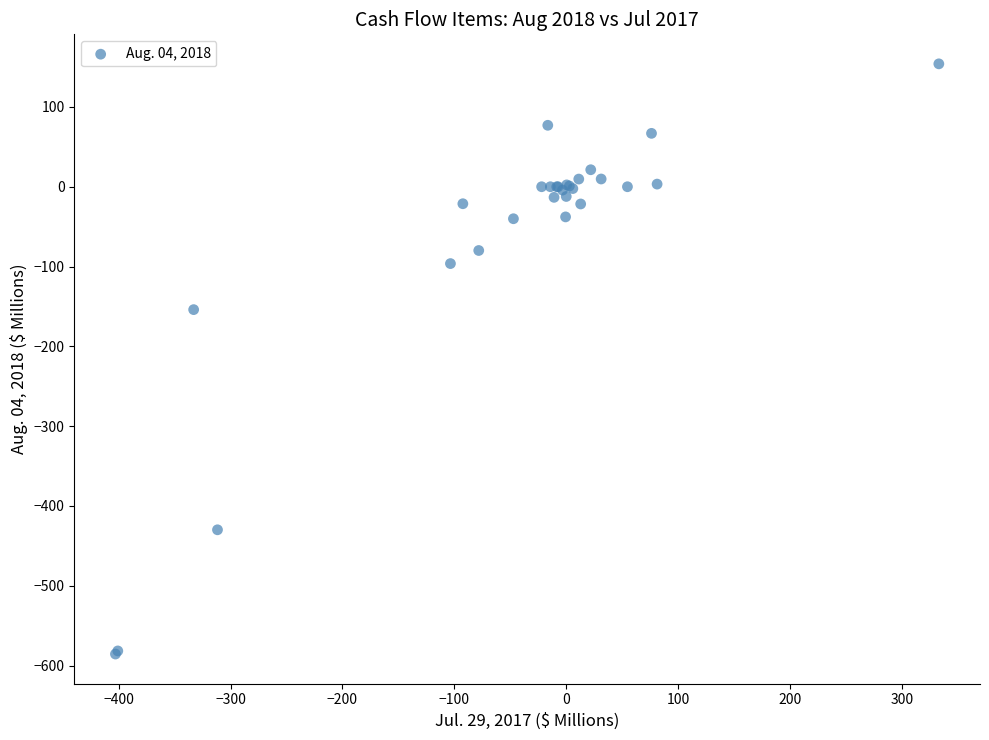

What Y value in the scatter plot is closest to -215?

-154.0